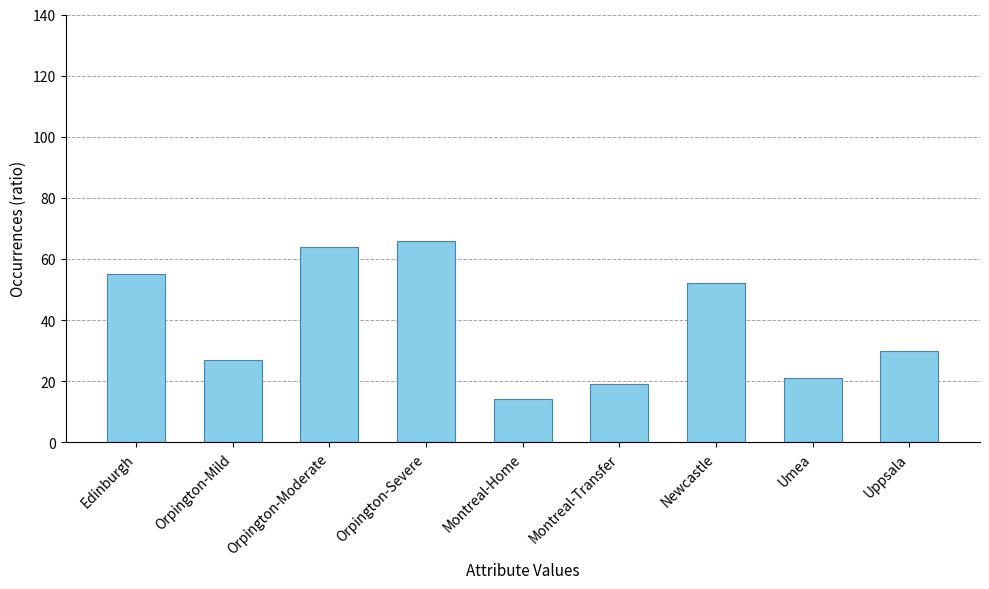

Reading right to left, list all the values displayed in this chart.

30	21	52	19	14	66	64	27	55